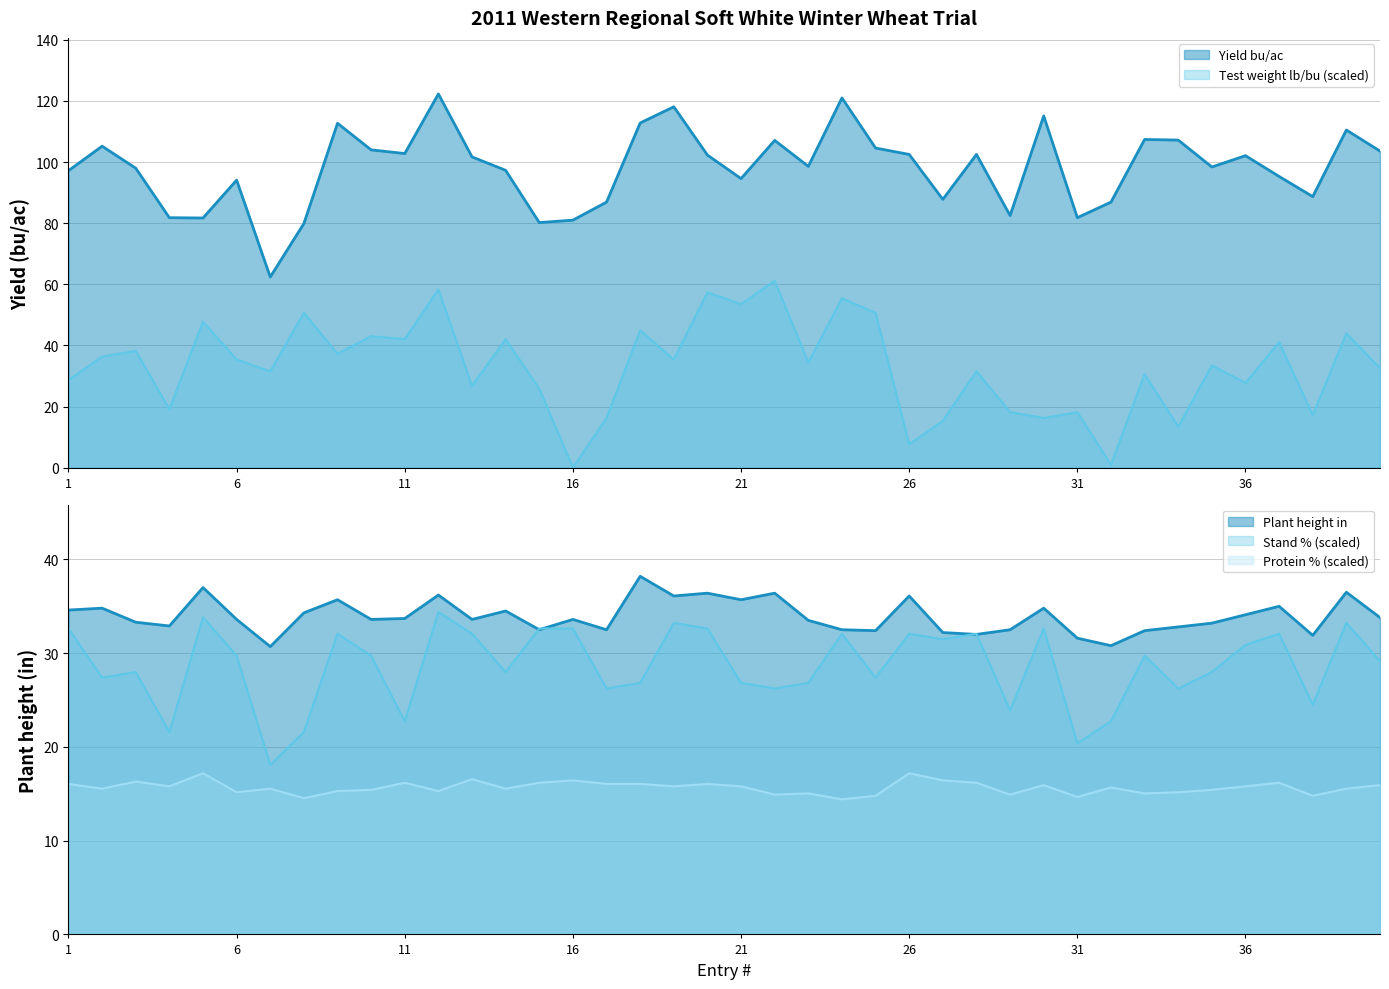

Read the Yield bu/ac value at 9.

112.7